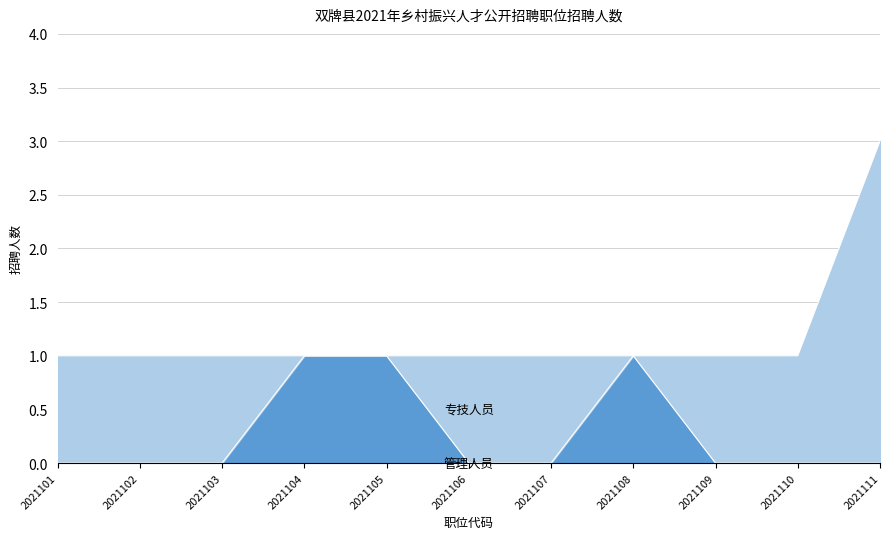

What is the total value across all series at 2021111?

3